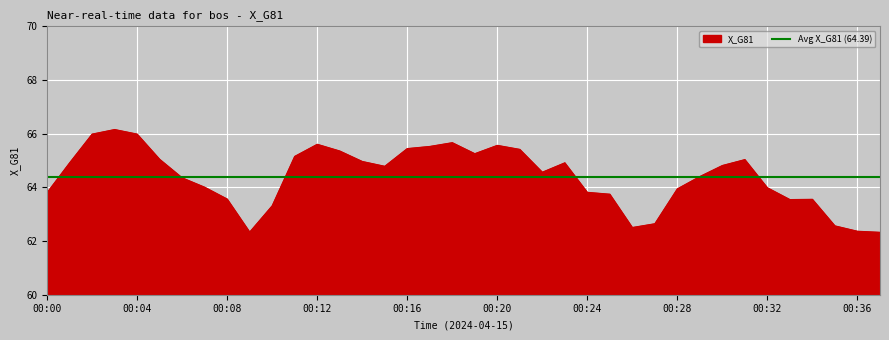

What is the change in value from 00:11 to 00:22?

-0.6